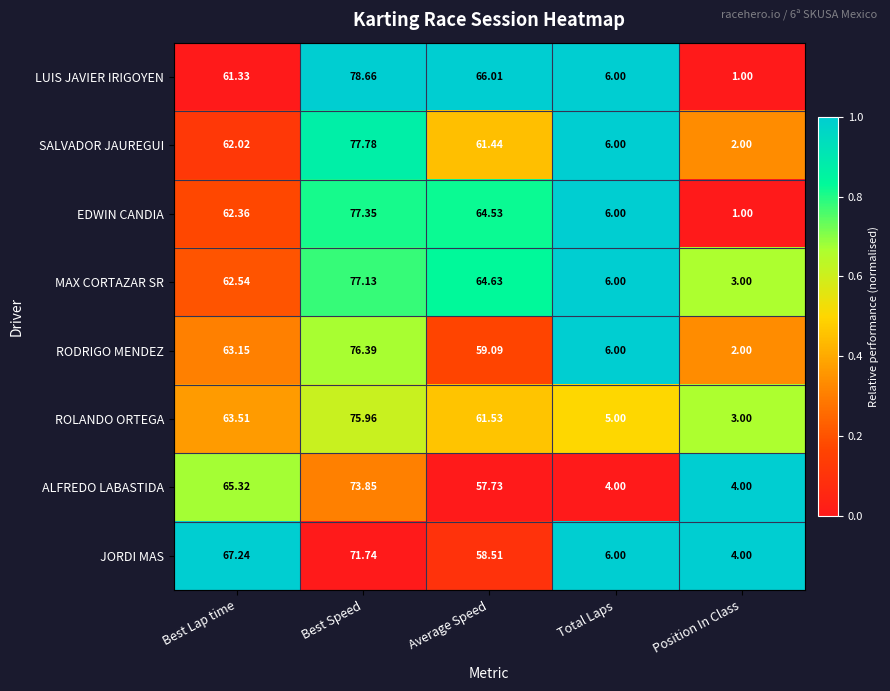

Which series has the widest spread of values?

LUIS JAVIER IRIGOYEN